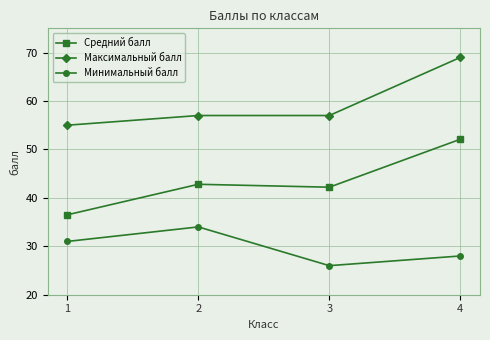

What is the value of the Минимальный балл point at the 3rd from the left?

26.0